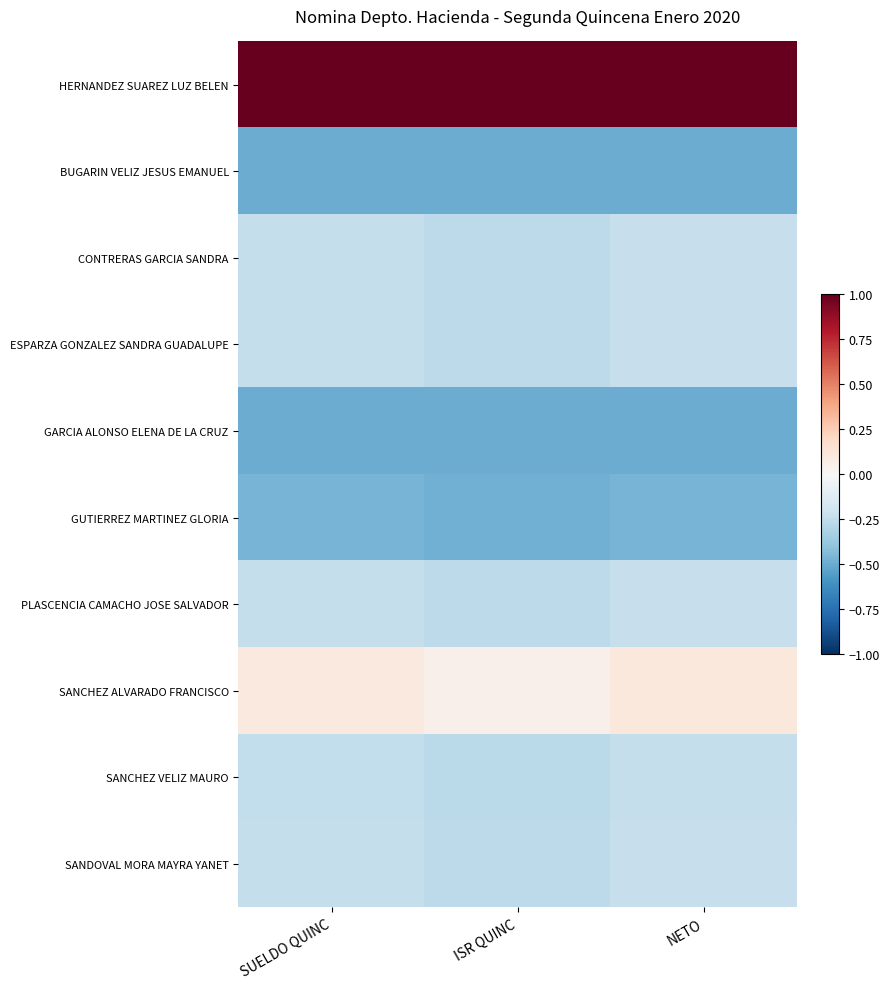

Reading left to right, transcribe all the data shown in this chart.

HERNANDEZ SUAREZ LUZ BELEN: SUELDO QUINC=1.0	ISR QUINC=1.0	NETO=1.0
BUGARIN VELIZ JESUS EMANUEL: SUELDO QUINC=-0.5	ISR QUINC=-0.5	NETO=-0.5
CONTRERAS GARCIA SANDRA: SUELDO QUINC=-0.2	ISR QUINC=-0.3	NETO=-0.2
ESPARZA GONZALEZ SANDRA GUADALUPE: SUELDO QUINC=-0.2	ISR QUINC=-0.3	NETO=-0.2
GARCIA ALONSO ELENA DE LA CRUZ: SUELDO QUINC=-0.5	ISR QUINC=-0.5	NETO=-0.5
GUTIERREZ MARTINEZ GLORIA: SUELDO QUINC=-0.5	ISR QUINC=-0.5	NETO=-0.5
PLASCENCIA CAMACHO JOSE SALVADOR: SUELDO QUINC=-0.2	ISR QUINC=-0.3	NETO=-0.2
SANCHEZ ALVARADO FRANCISCO: SUELDO QUINC=0.1	ISR QUINC=0.0	NETO=0.1
SANCHEZ VELIZ MAURO: SUELDO QUINC=-0.2	ISR QUINC=-0.3	NETO=-0.2
SANDOVAL MORA MAYRA YANET: SUELDO QUINC=-0.2	ISR QUINC=-0.3	NETO=-0.2